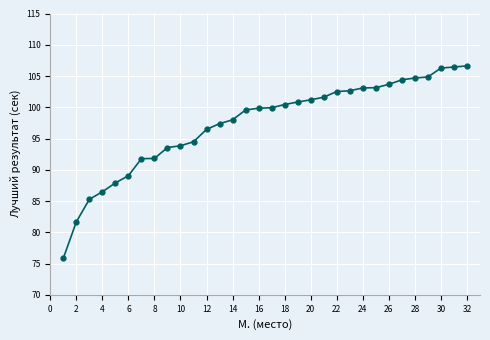

What is the greatest value displayed?

106.6